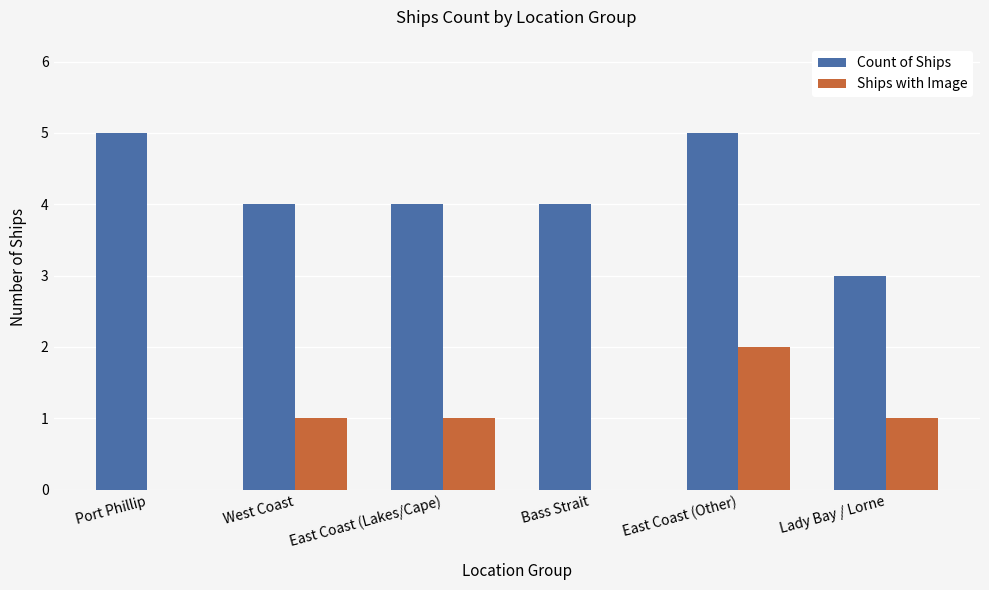

What is the sum of all Ships with Image values?

5